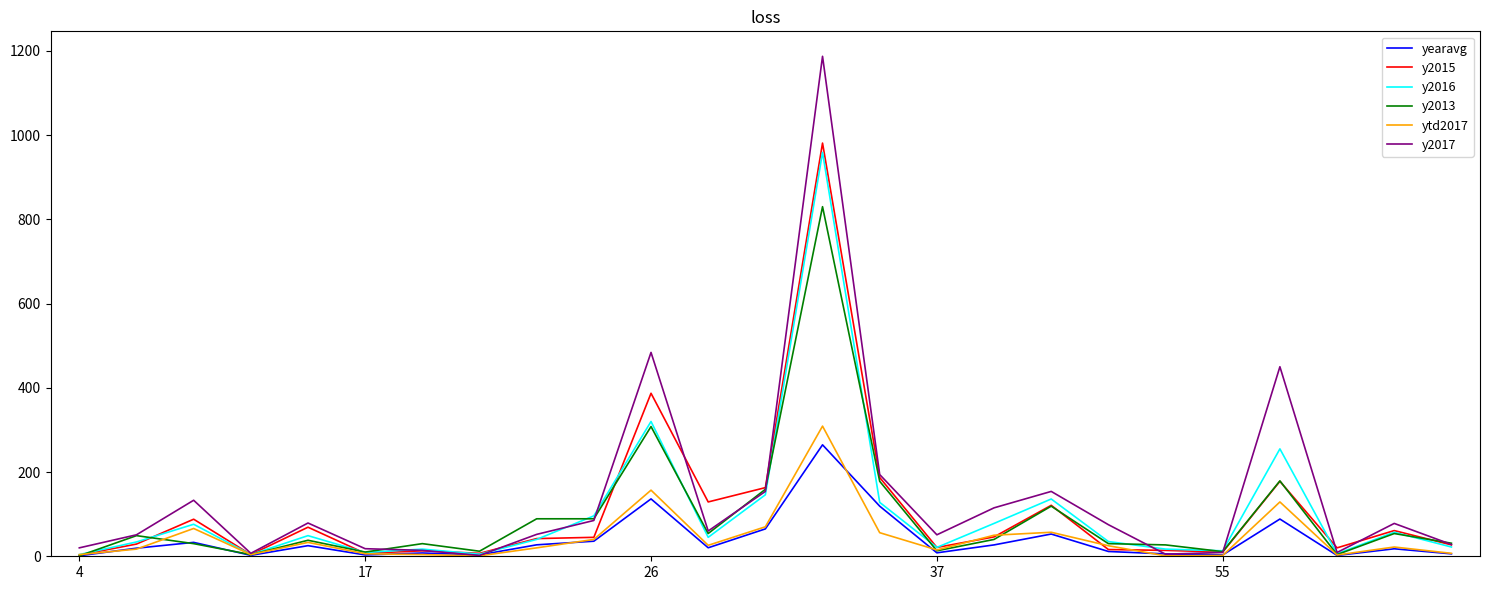

What is the highest value of the yearavg series?

264.6